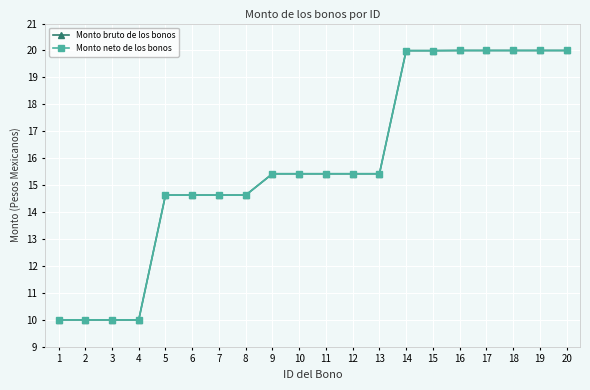

What is the approximate value of Monto neto de los bonos at 6?

14.6